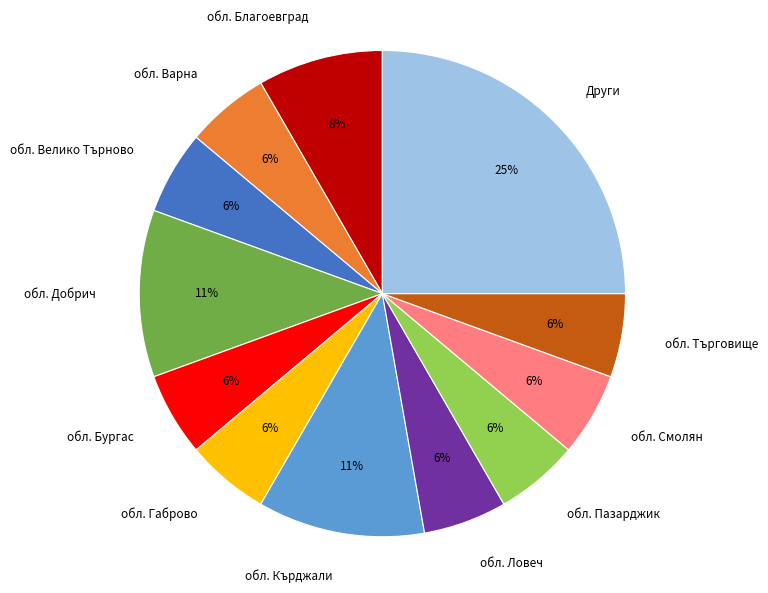

How many segments does this pie chart have?

12